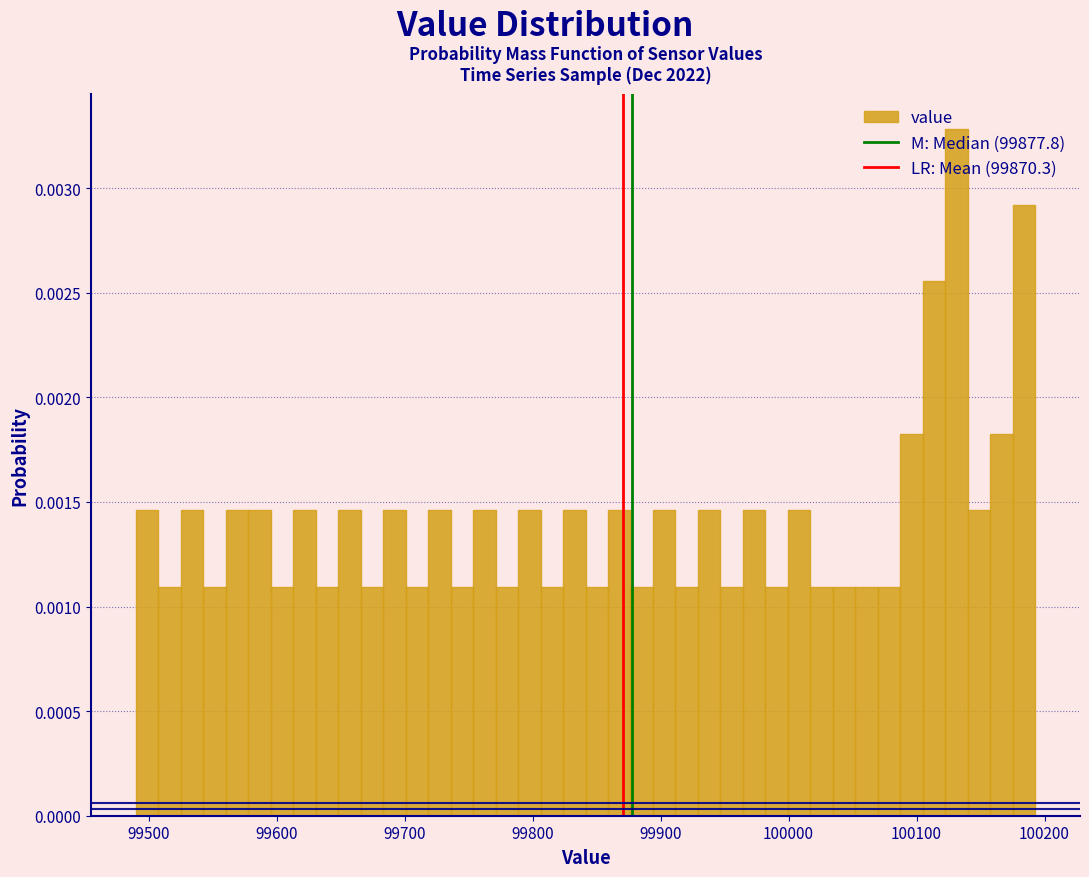

Read against the x-axis, roughly where is the centre of the tallest bar?

100130